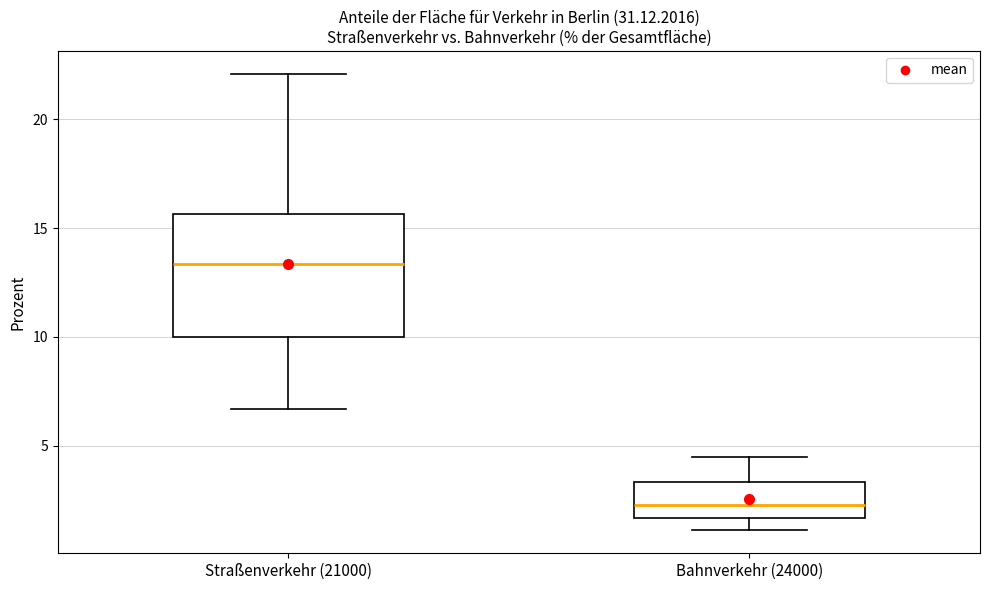

Where does the lower whisker of the box for Bahnverkehr (24000) end on the y-axis? The values are not printed on the chart, so give them approximately, as read against the axis.

1.0